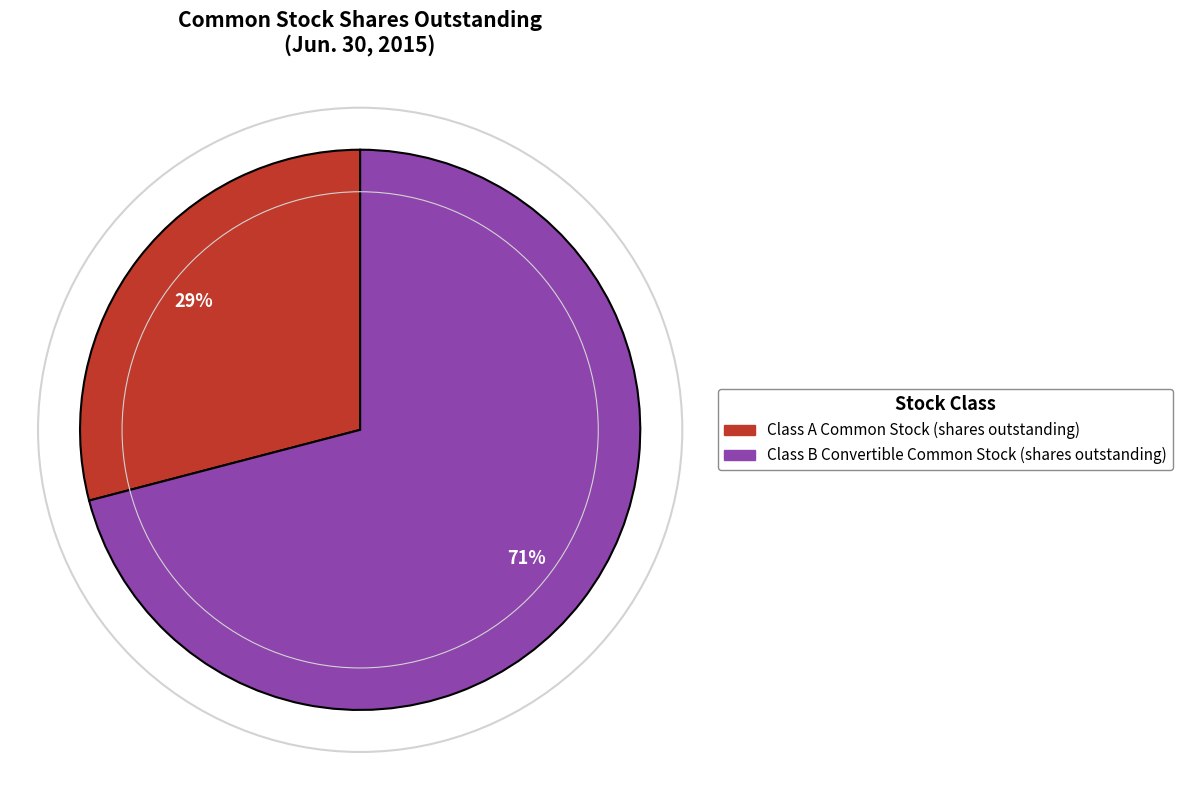

Rank the categories by value from highest to lowest.

Class B Convertible Common Stock (shares outstanding), Class A Common Stock (shares outstanding)